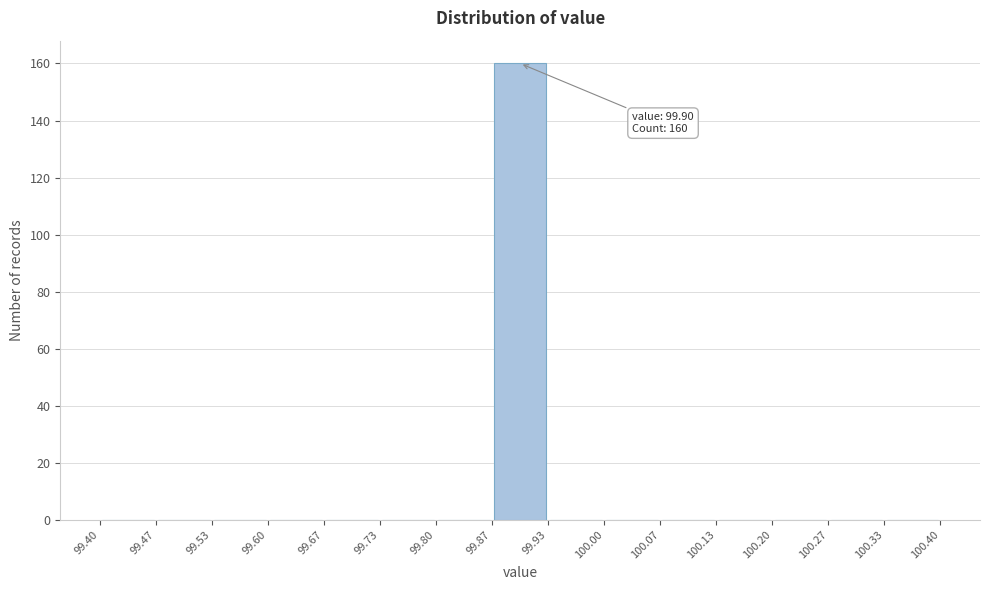

Which range on the x-axis has the tallest bar?

99.87 to 99.93